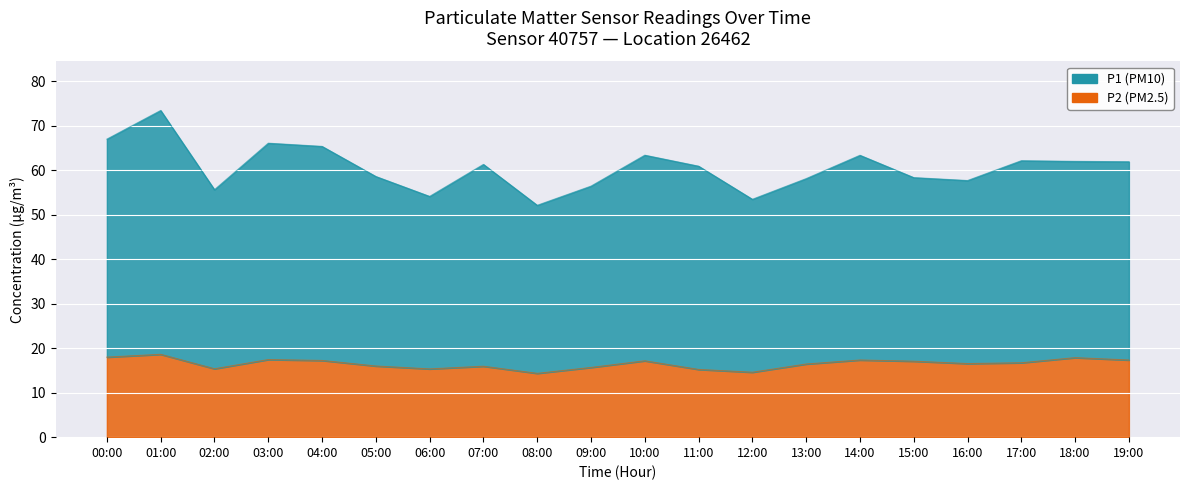

What is the maximum value shown in the chart?

73.5